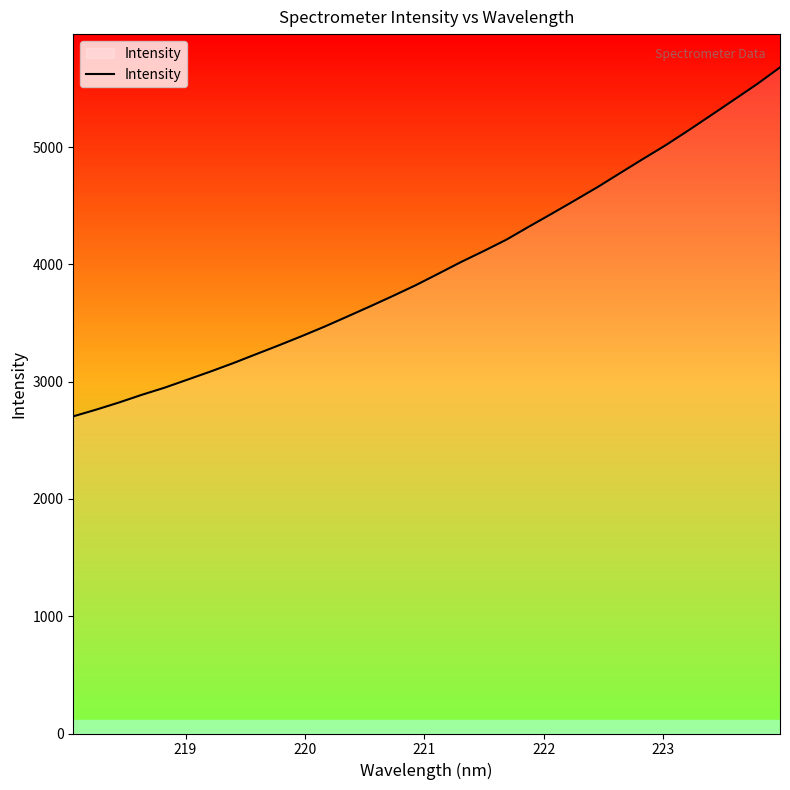

What is the average value?

3984.4